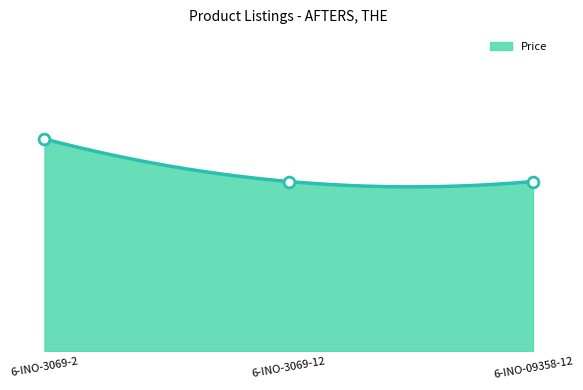

What is the change in value from 6-INO-3069-2 to 6-INO-3069-12?

-2.0